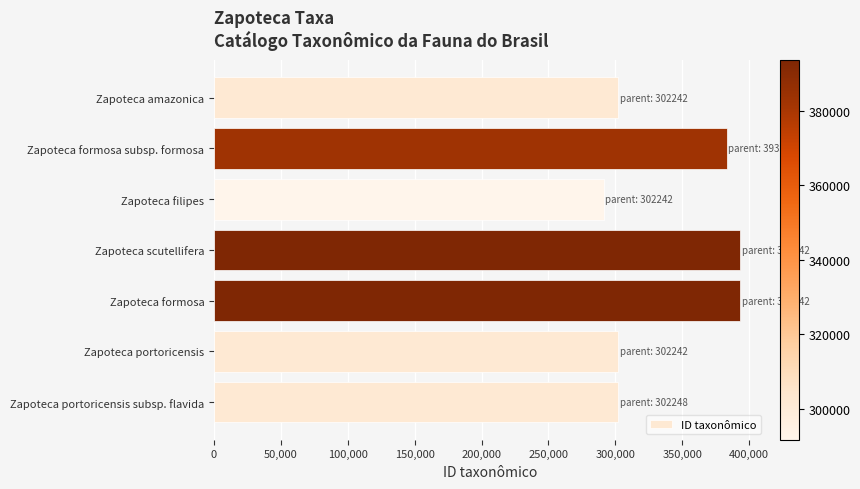

How many distinct data groups are displayed?

1